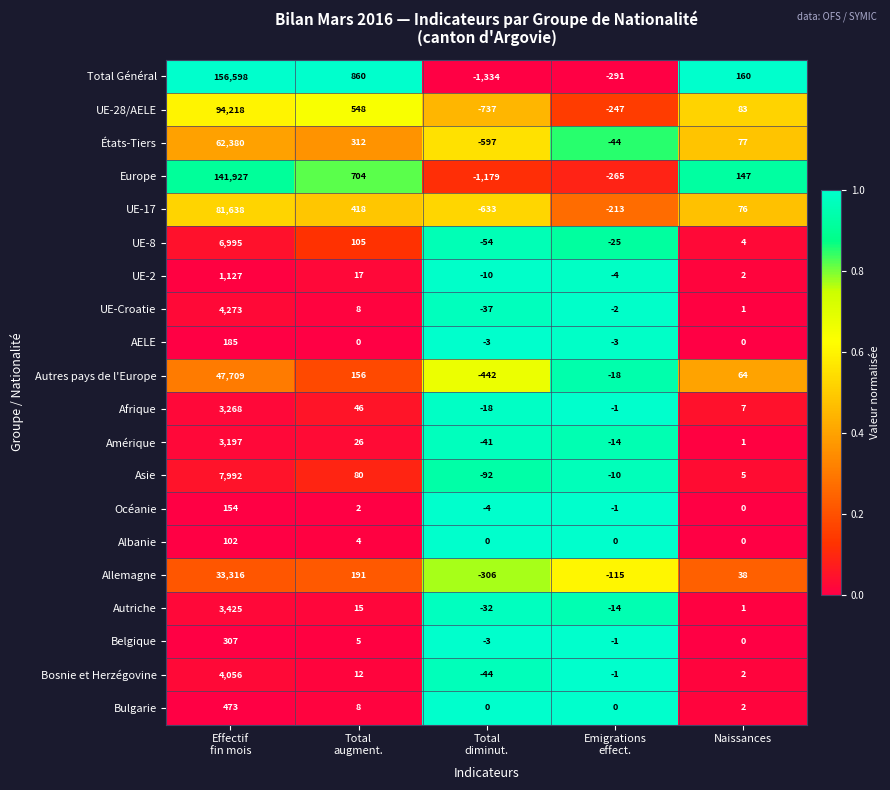

Rank the series by their maximum value, from highest to lowest.

Total Général, Europe, UE-28/AELE, UE-17, États-Tiers, Autres pays de l'Europe, Allemagne, Asie, UE-8, UE-Croatie, Bosnie et Herzégovine, Autriche, Afrique, Amérique, UE-2, Bulgarie, Belgique, AELE, Océanie, Albanie